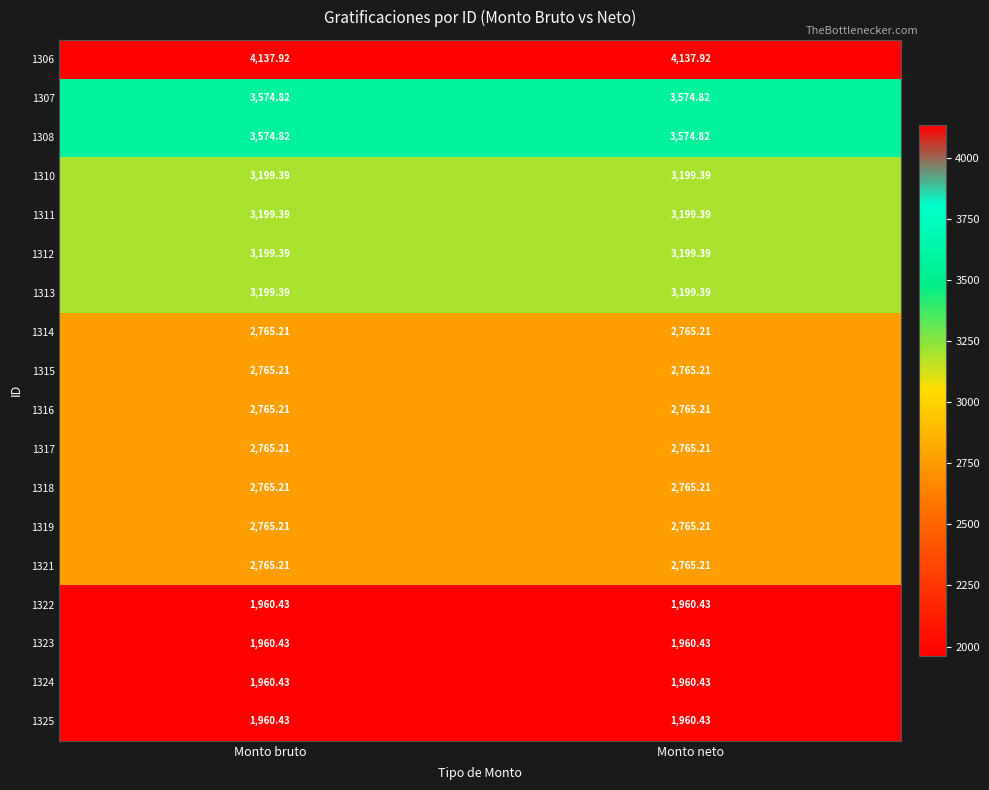

Is the value of 1312 at Monto bruto greater than the value of 1315 at Monto bruto?

Yes